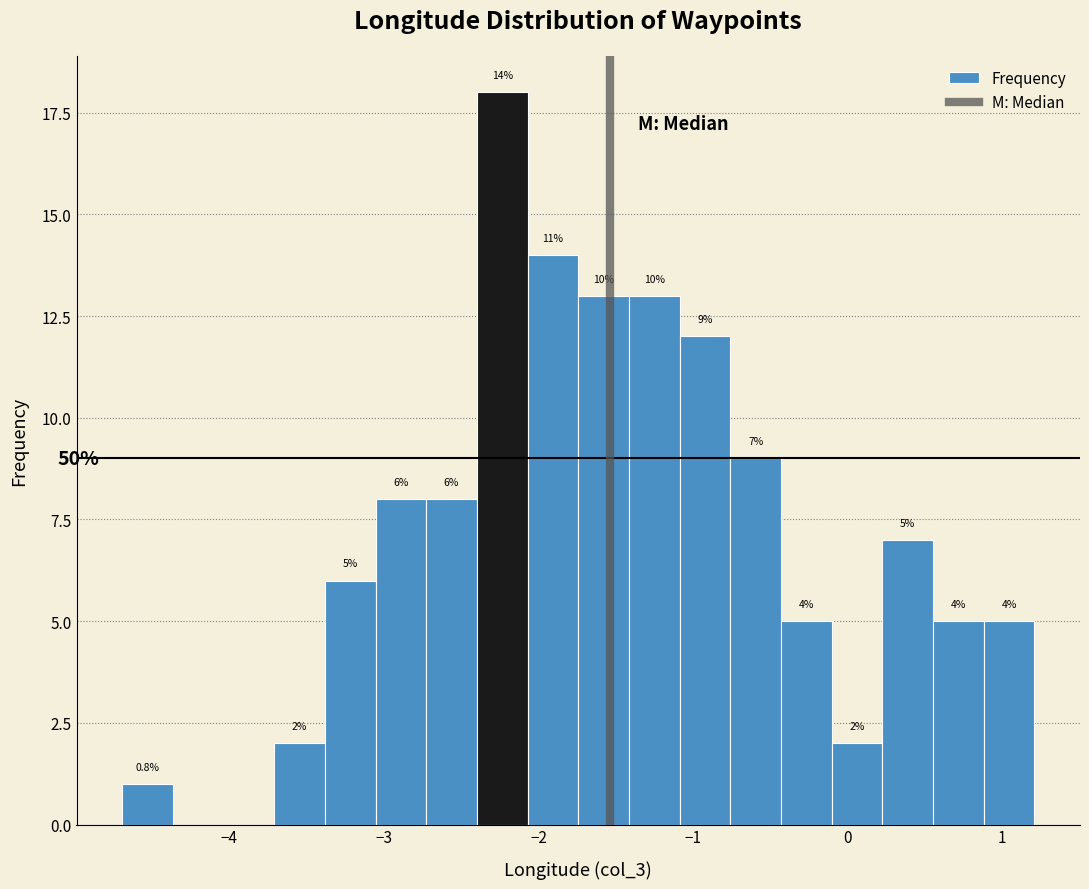

Read against the x-axis, roughly where is the centre of the tallest bar?

-2.2